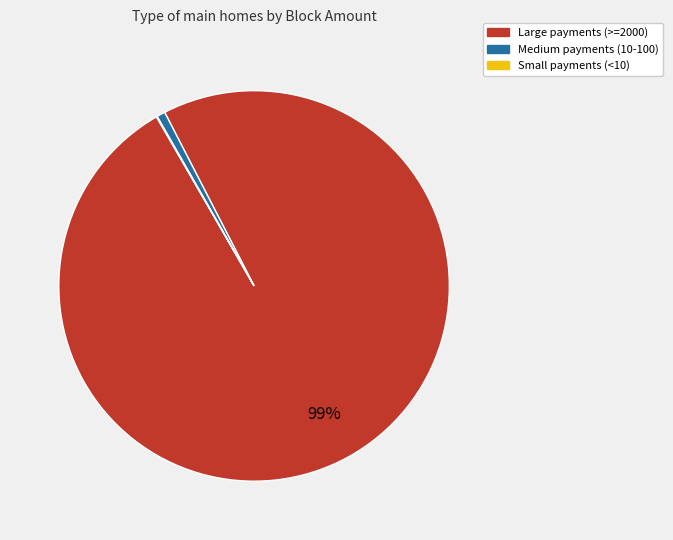

Is there any slice that represents more than half of the pie?

Yes